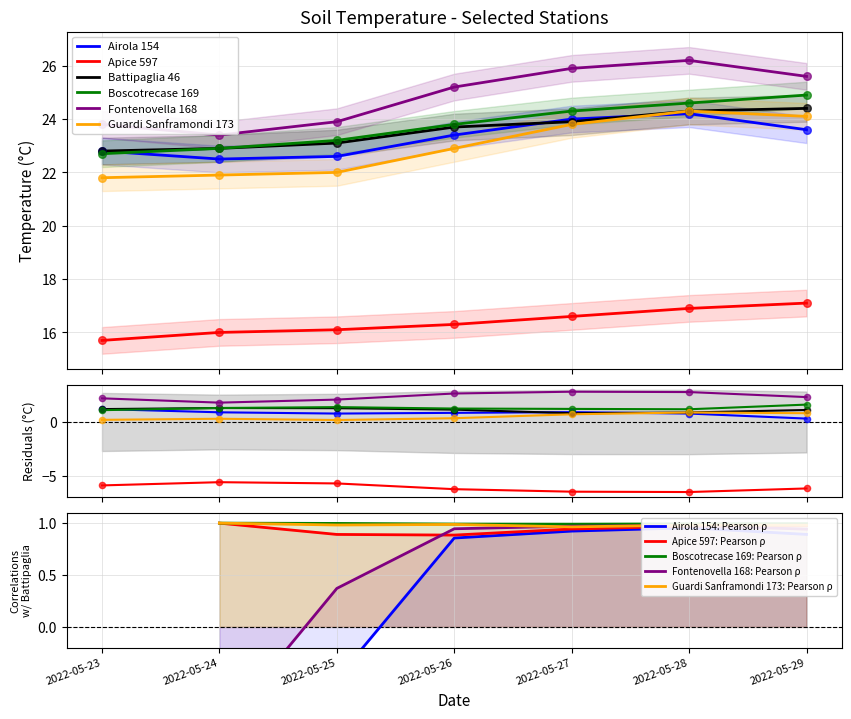

What are all the series names shown in the legend?

Airola 154, Apice 597, Battipaglia 46, Boscotrecase 169, Fontenovella 168, Guardi Sanframondi 173